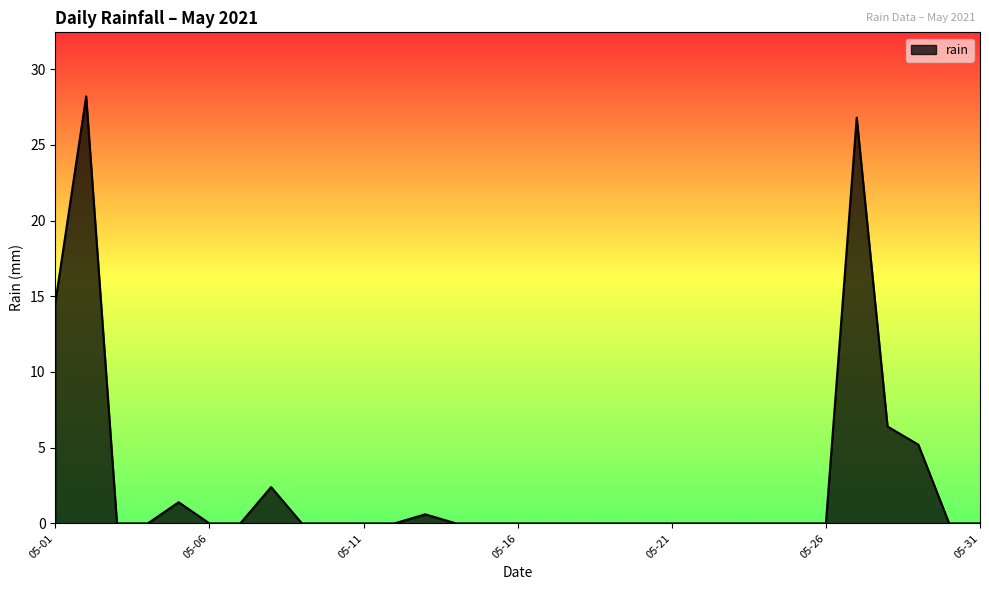

Reading left to right, transcribe all the data shown in this chart.

14.6	28.2	0.0	0.0	1.4	0.0	0.0	2.4	0.0	0.0	0.0	0.0	0.6	0.0	0.0	0.0	0.0	0.0	0.0	0.0	0.0	0.0	0.0	0.0	0.0	0.0	26.8	6.4	5.2	0.0	0.0